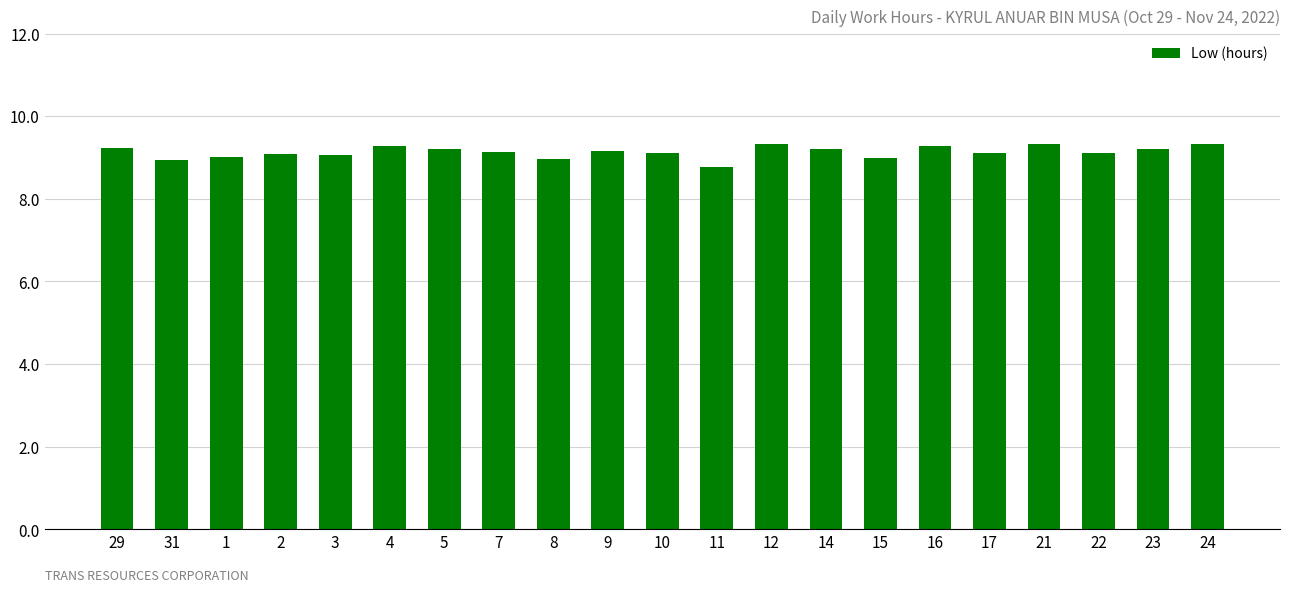

What is the maximum value shown in the chart?

9.3